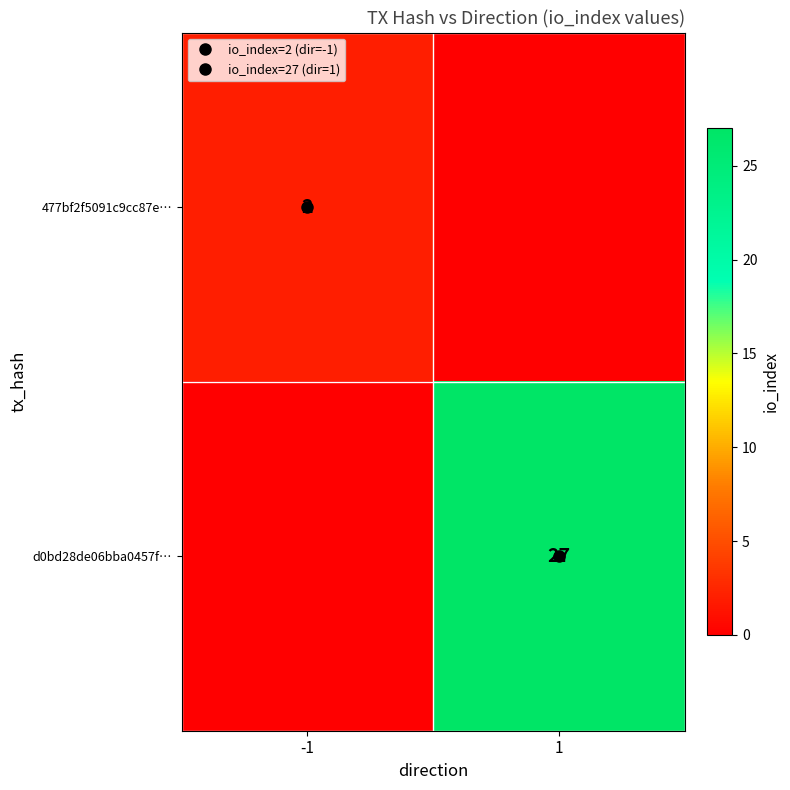

Which label corresponds to the smallest value in the chart?

1